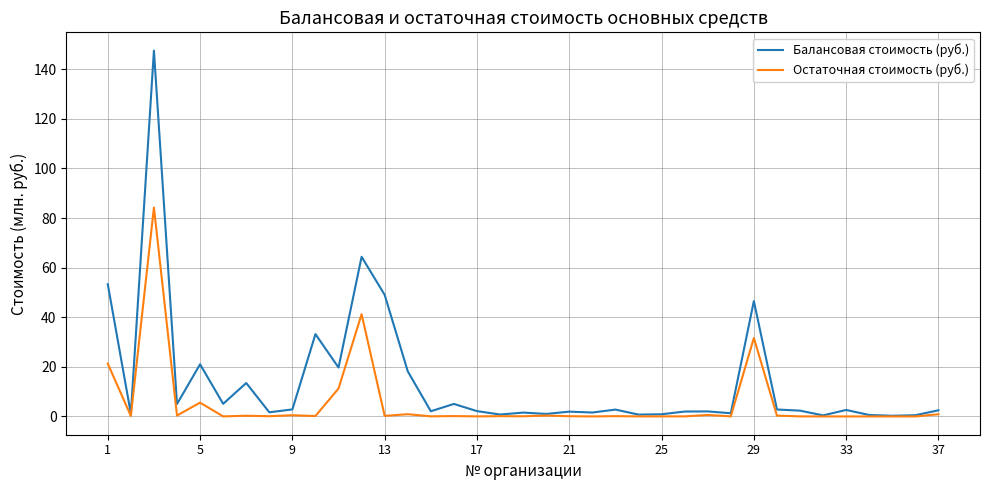

Which series has the largest range (max minus min)?

Балансовая стоимость (руб.)